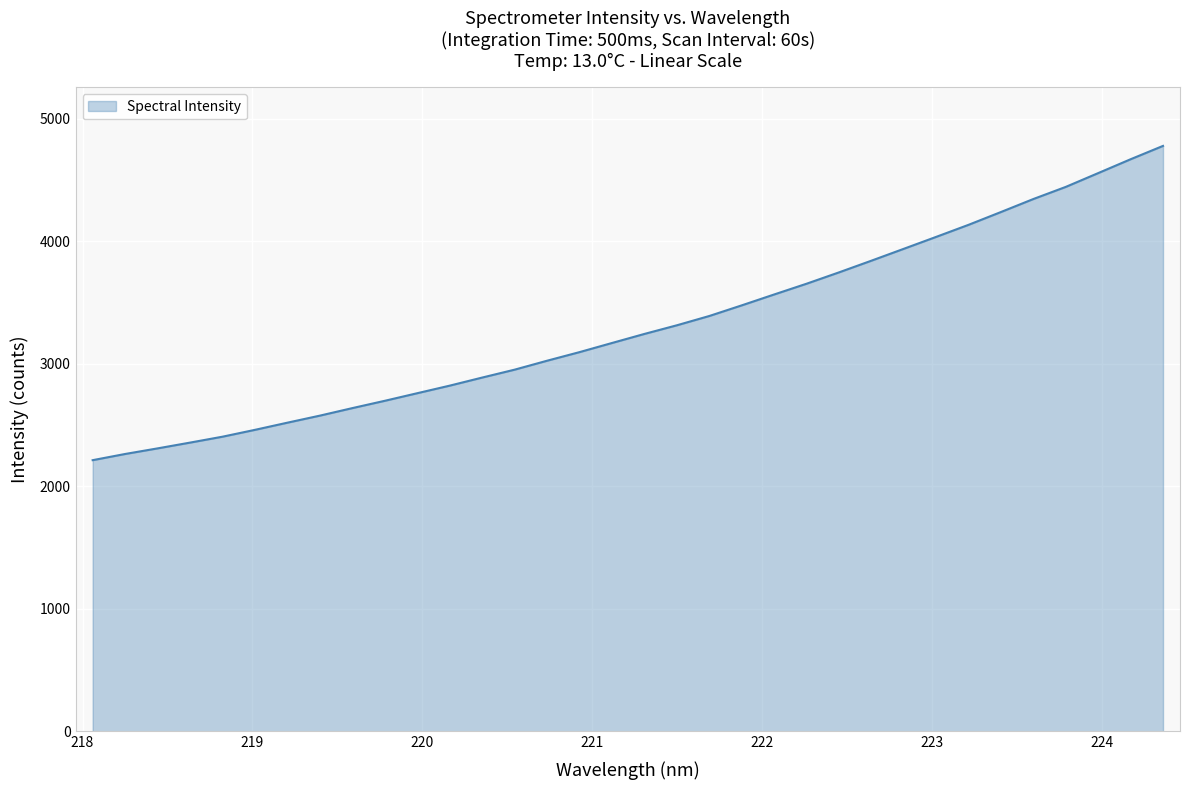

What is the greatest value displayed?

4780.1